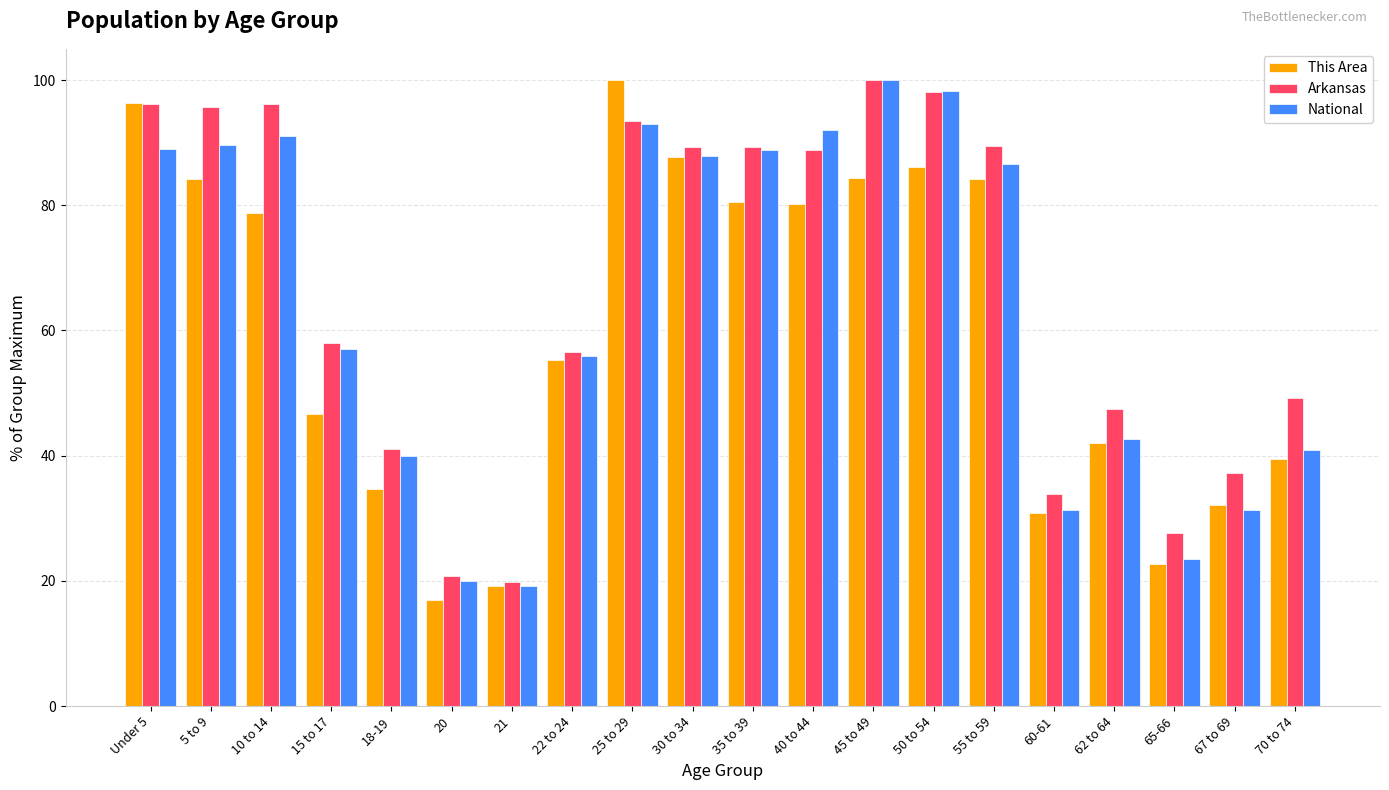

How many data points in National are less than 86?

10